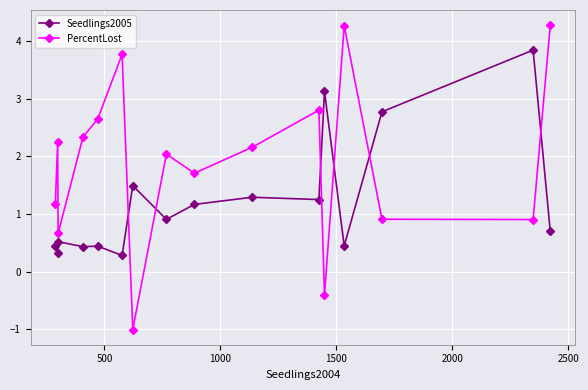

Which series has the largest total across all categories?

PercentLost